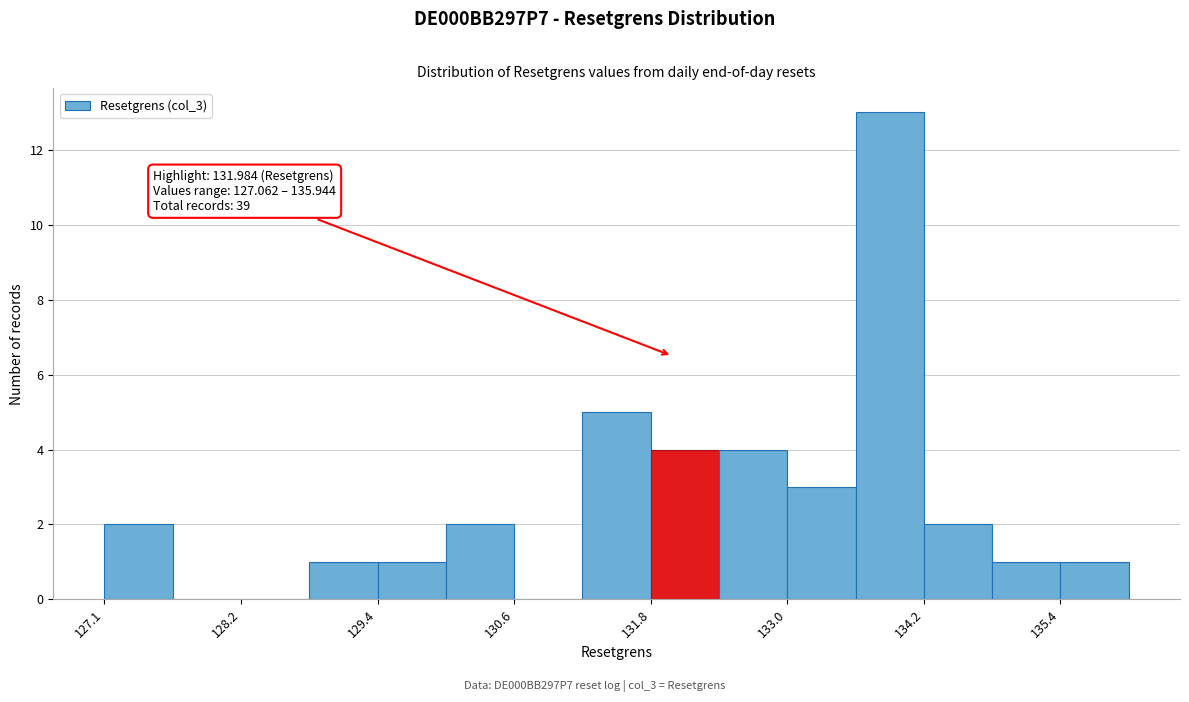

Around what value on the x-axis is the tallest bar? Give the approximate position of its centre, as read against the axis.

133.8